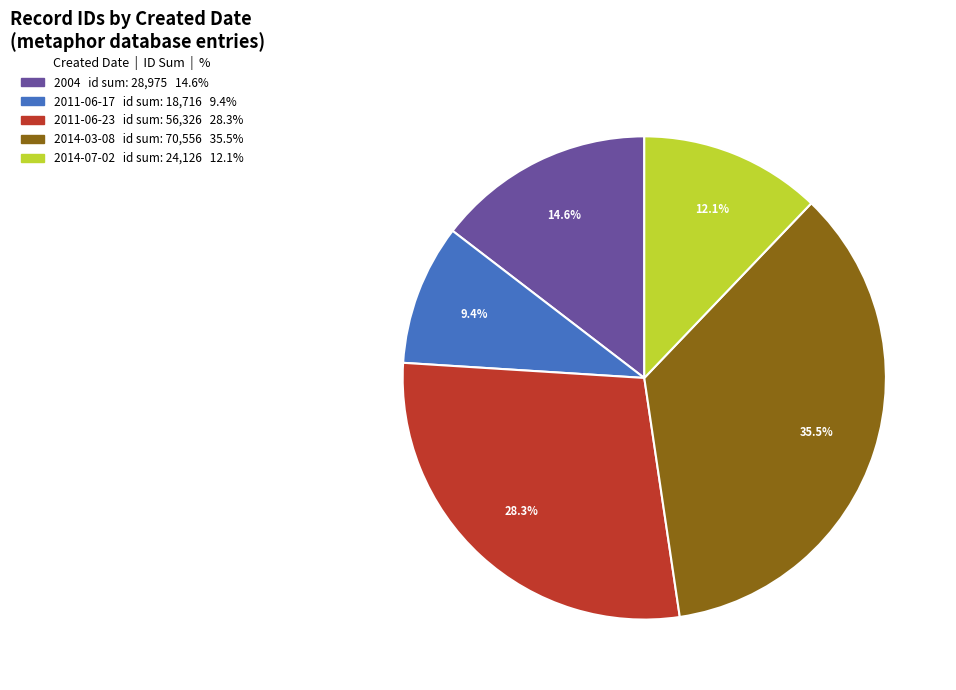

Does any single category account for the majority?

No